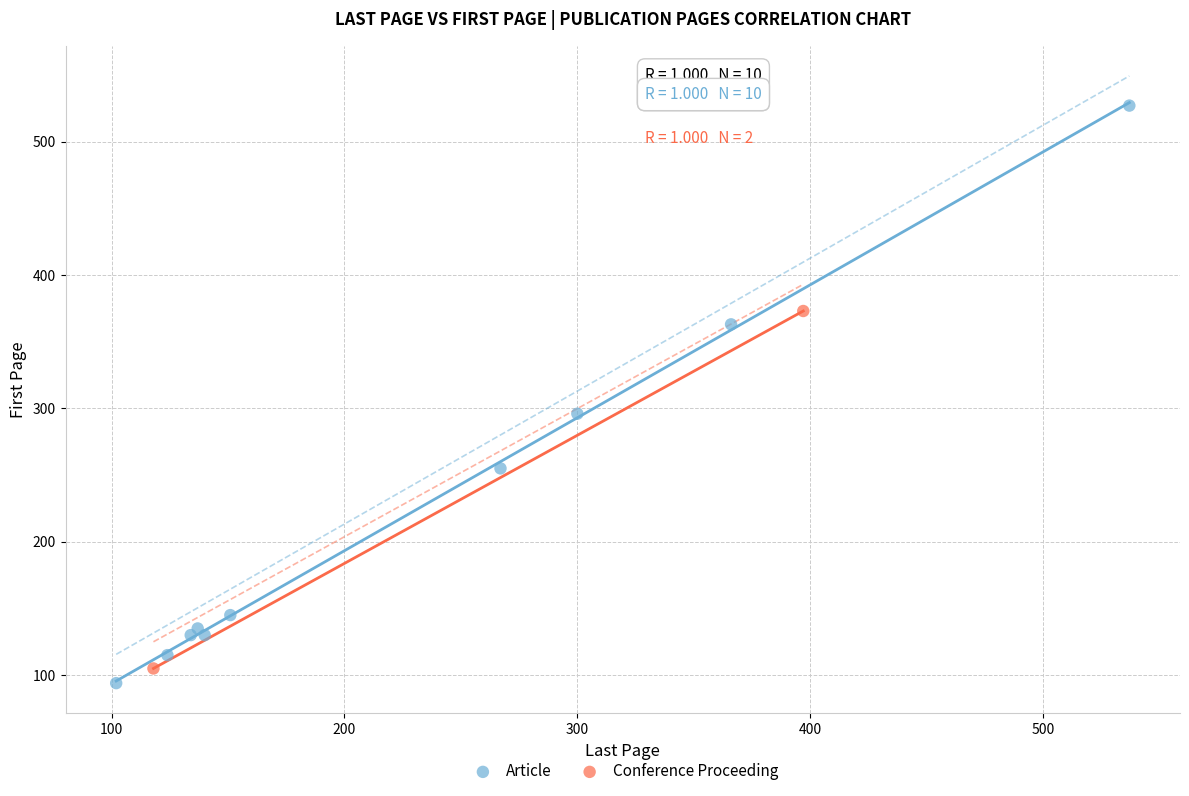

What are all the series names shown in the legend?

Article, Conference Proceeding